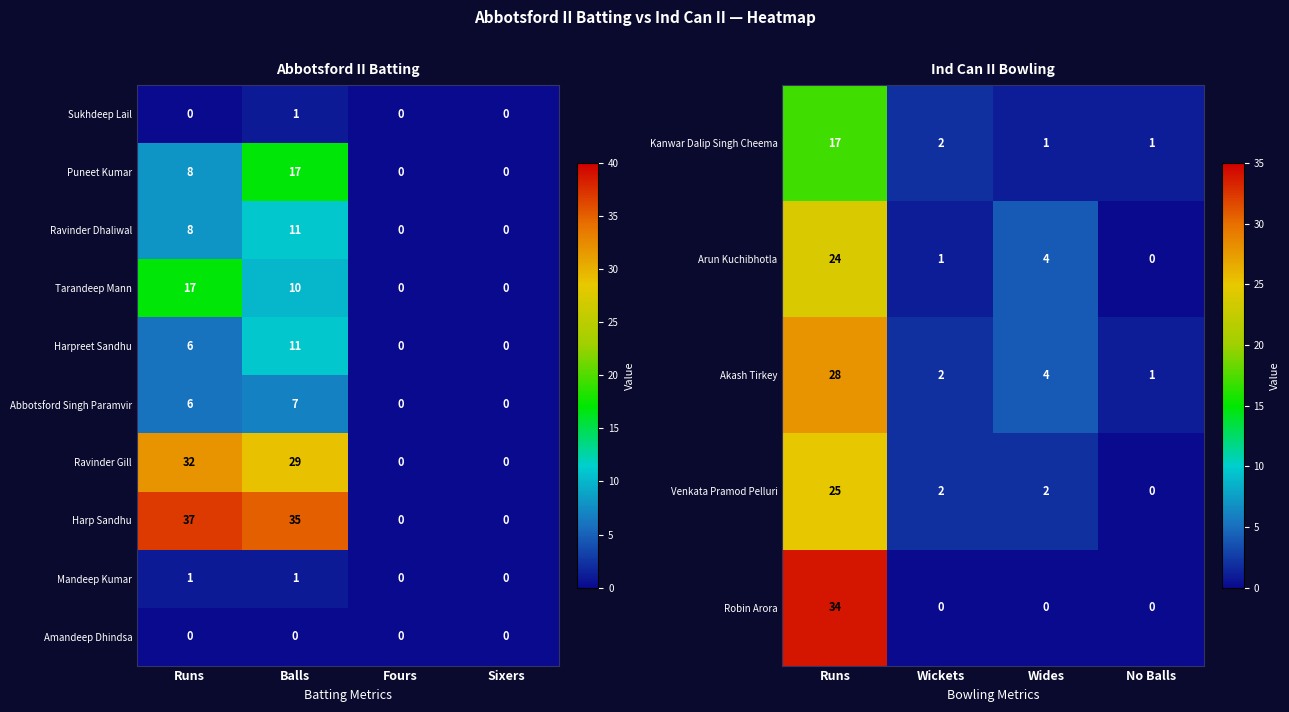

What is the difference between the Arun Kuchibhotla values at Wickets and Runs?

23